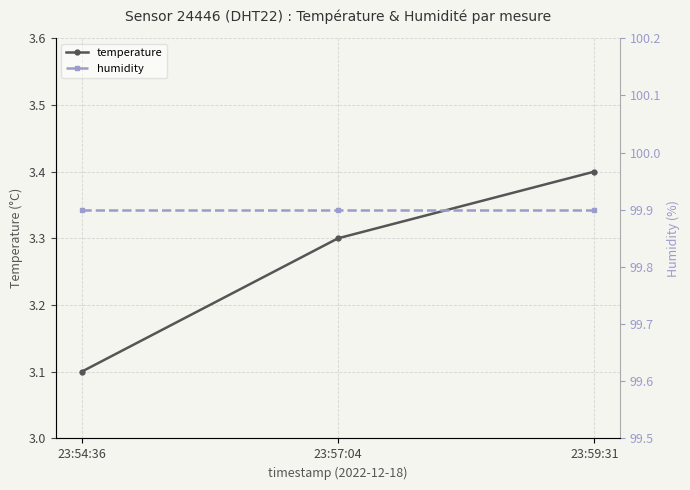

What is the label of the 2nd point from the right?

23:57:04